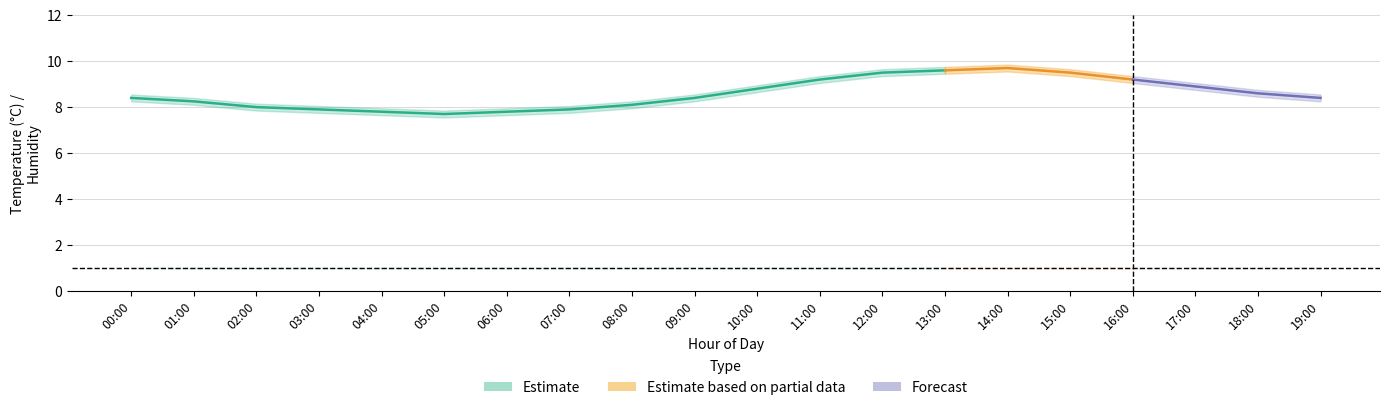

How many data points does each series have?

20